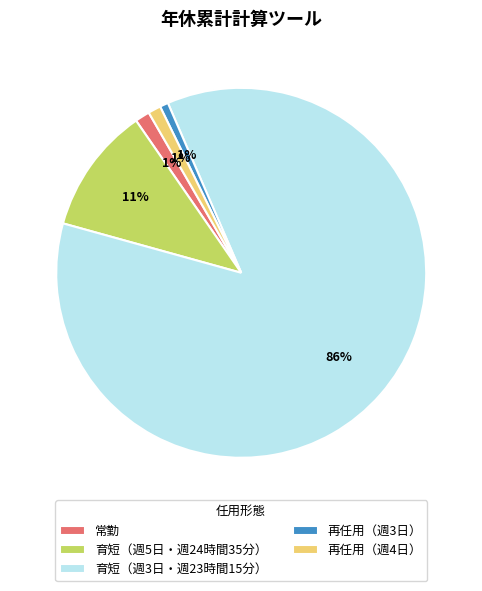

Do 常勤 and 再任用（週4日） together represent more than half of the pie?

No